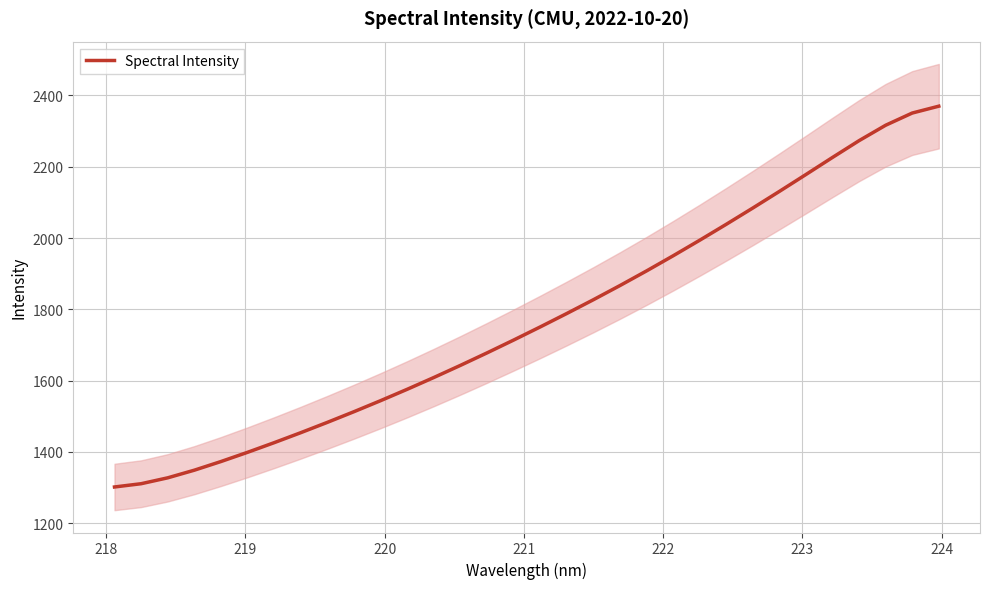

What is the maximum value for Spectral Intensity?

2369.7